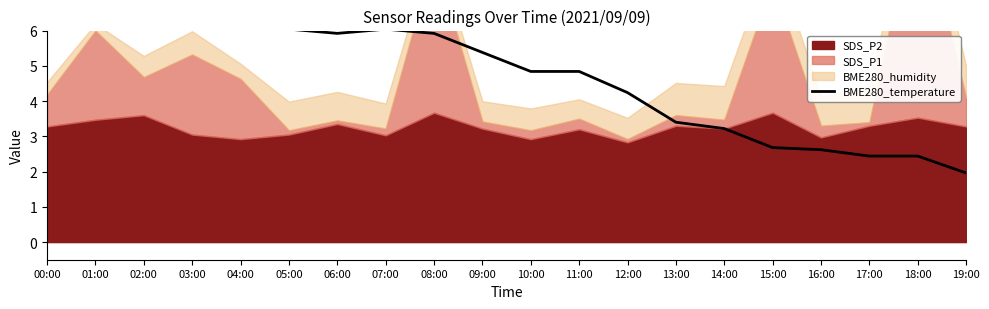

What is the label of the 3rd point from the right?

17:00